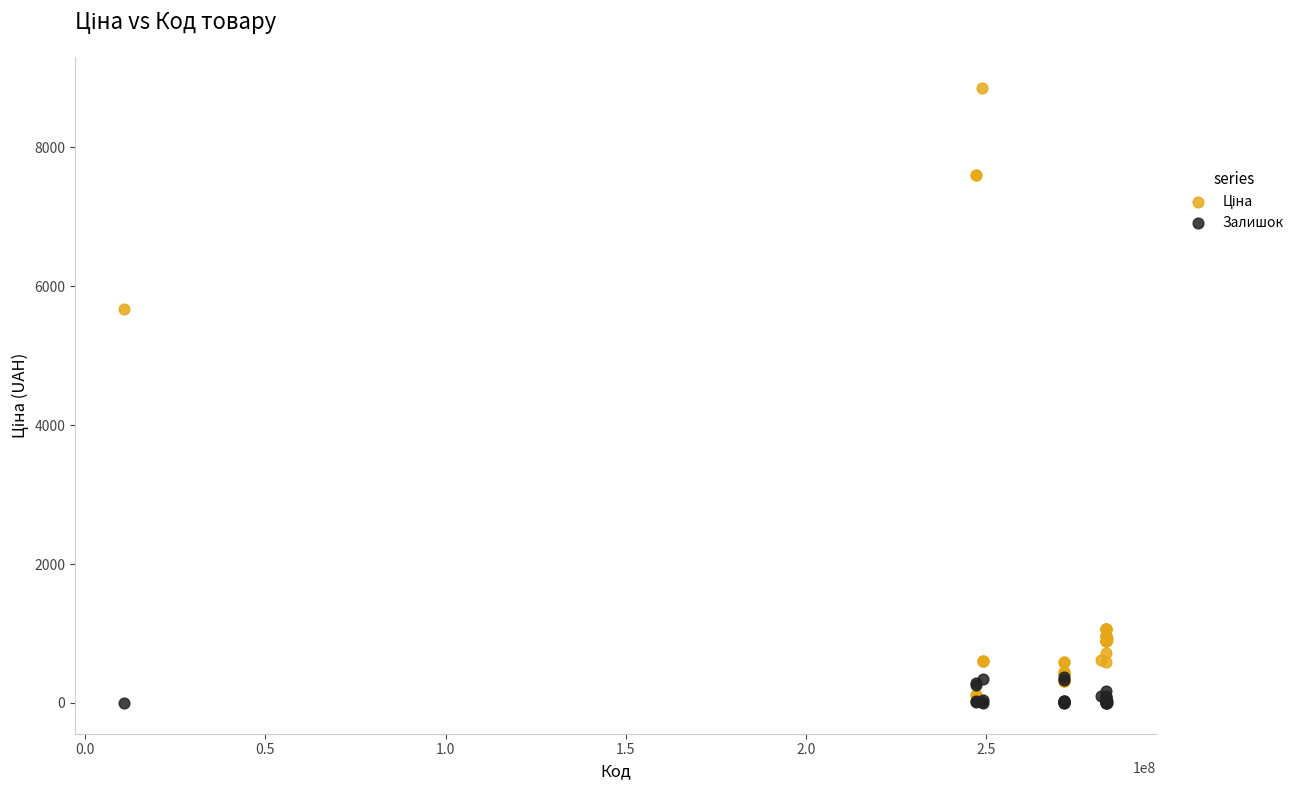

Which series contains the lowest Y value?

Залишок